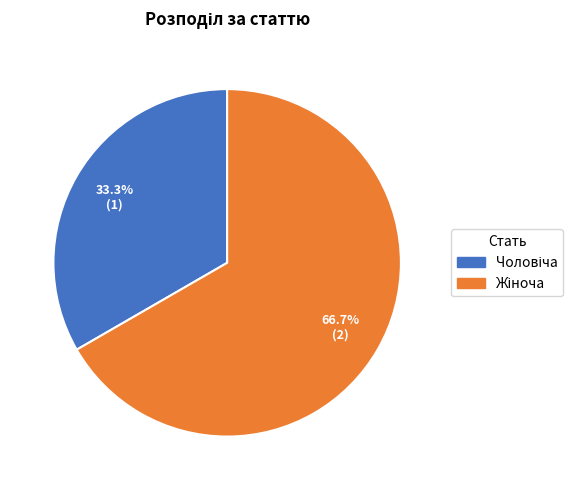

Is there a majority slice in this chart?

Yes